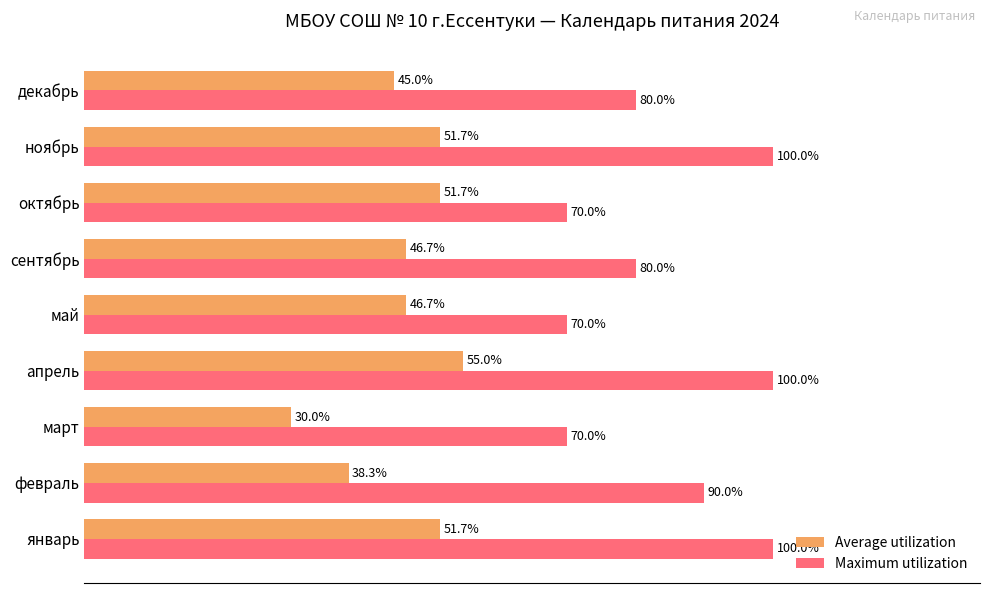

Is the value of Average utilization at январь greater than the value of Maximum utilization at март?

No